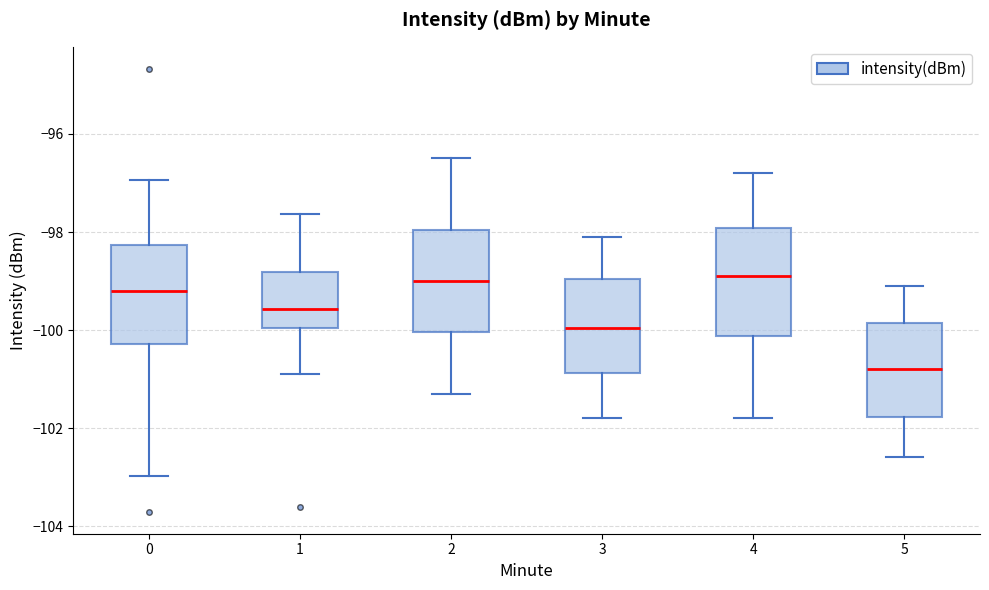

Where is the upper edge of the box at x = 4 on the y-axis? The values are not printed on the chart, so give them approximately, as read against the axis.

-98.0